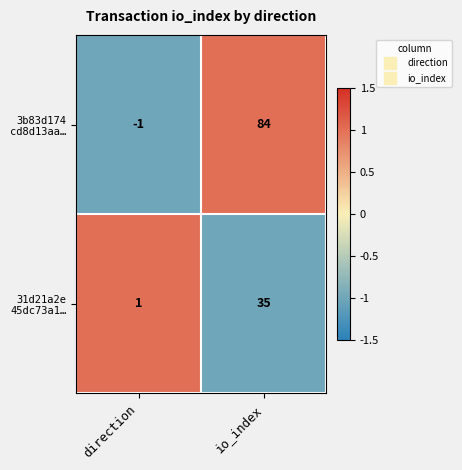

At which category is the sum across all series the highest?

io_index